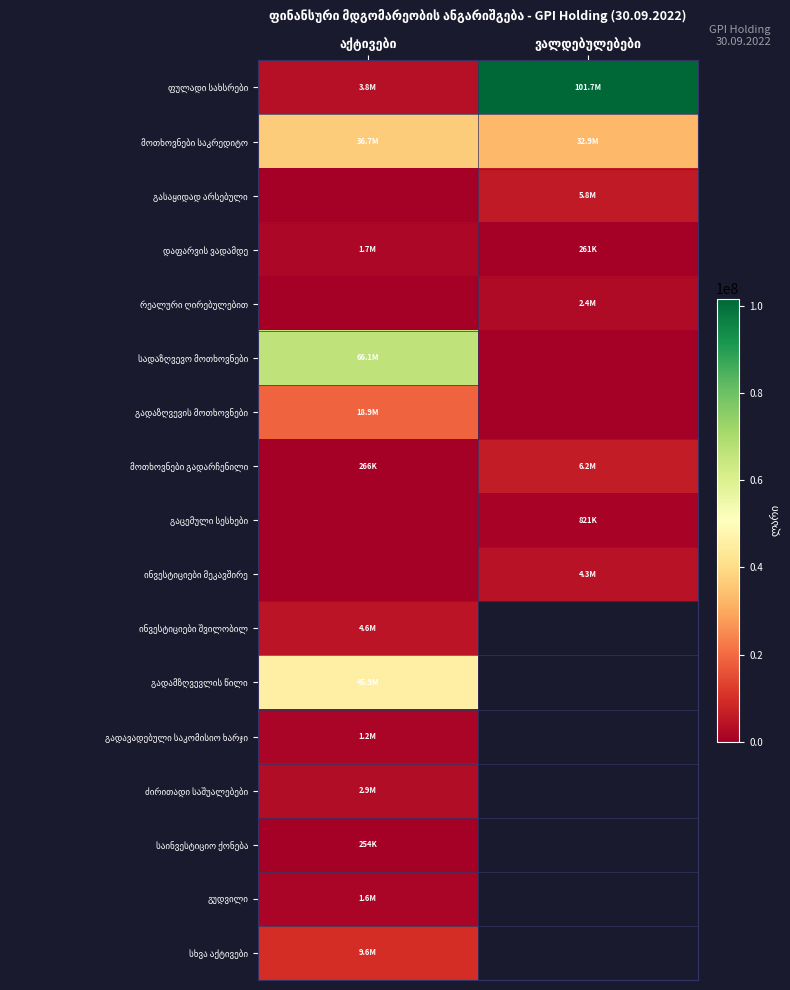

List the series in order of their peak value, lowest first.

საინვესტიციო ქონება, გაცემული სესხები, გადავადებული საკომისიო ხარჯი, გუდვილი, დაფარვის ვადამდე, რეალური ღირებულებით, ძირითადი საშუალებები, ინვესტიციები მეკავშირე, ინვესტიციები შვილობილ, გასაყიდად არსებული, მოთხოვნები გადარჩენილი, სხვა აქტივები, გადაზღვევის მოთხოვნები, მოთხოვნები საკრედიტო, გადამზღვევლის წილი, სადაზღვევო მოთხოვნები, ფულადი სახსრები